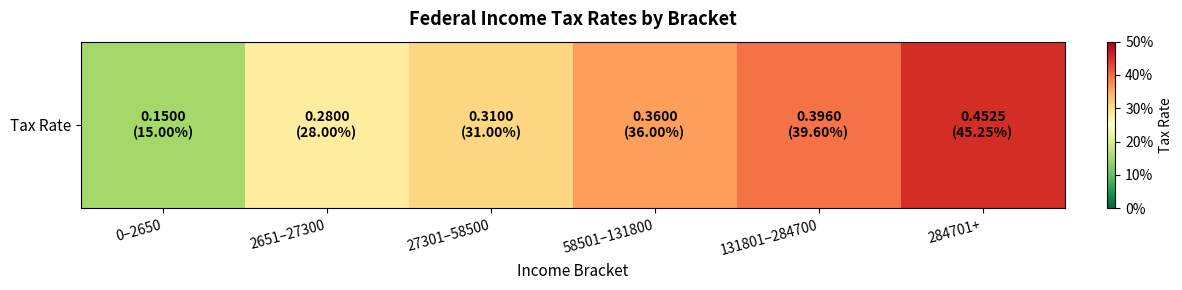

What is the difference between the maximum and minimum values?

0.3